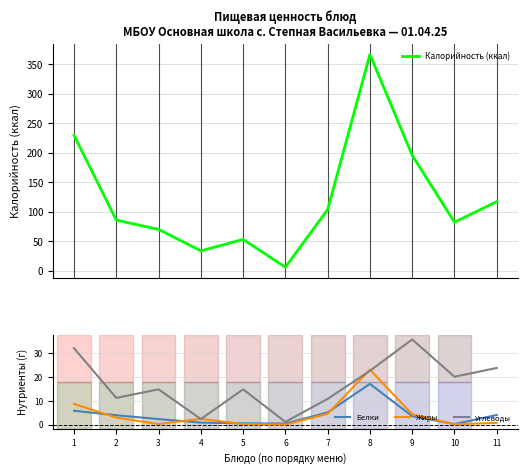

What are all the series names shown in the legend?

Калорийность (ккал), Белки, Жиры, Углеводы